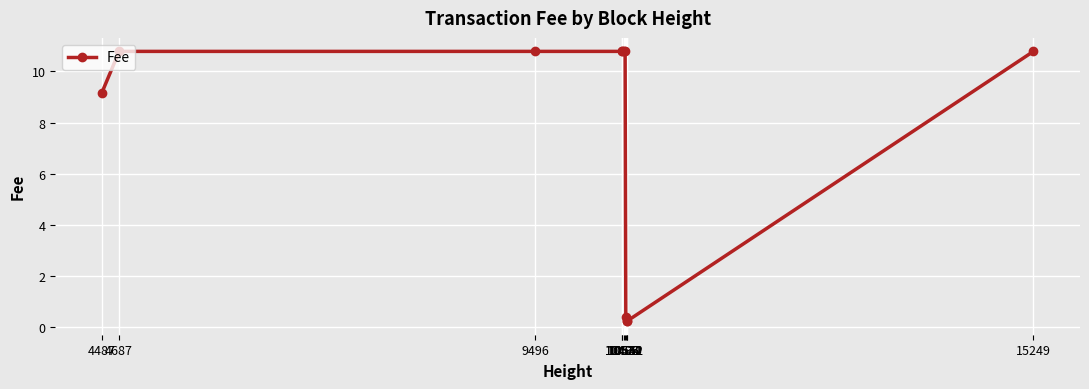

What is the maximum value shown in the chart?

10.8